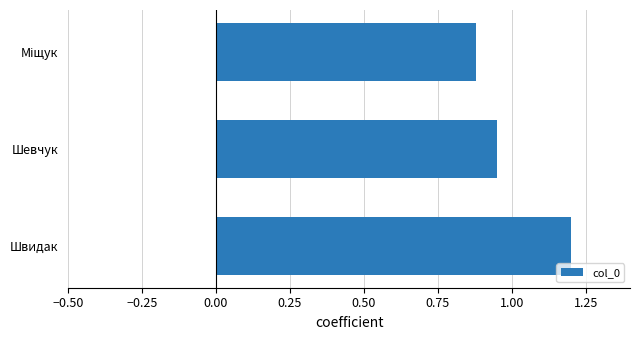

At which label is the value closest to 1?

Шевчук